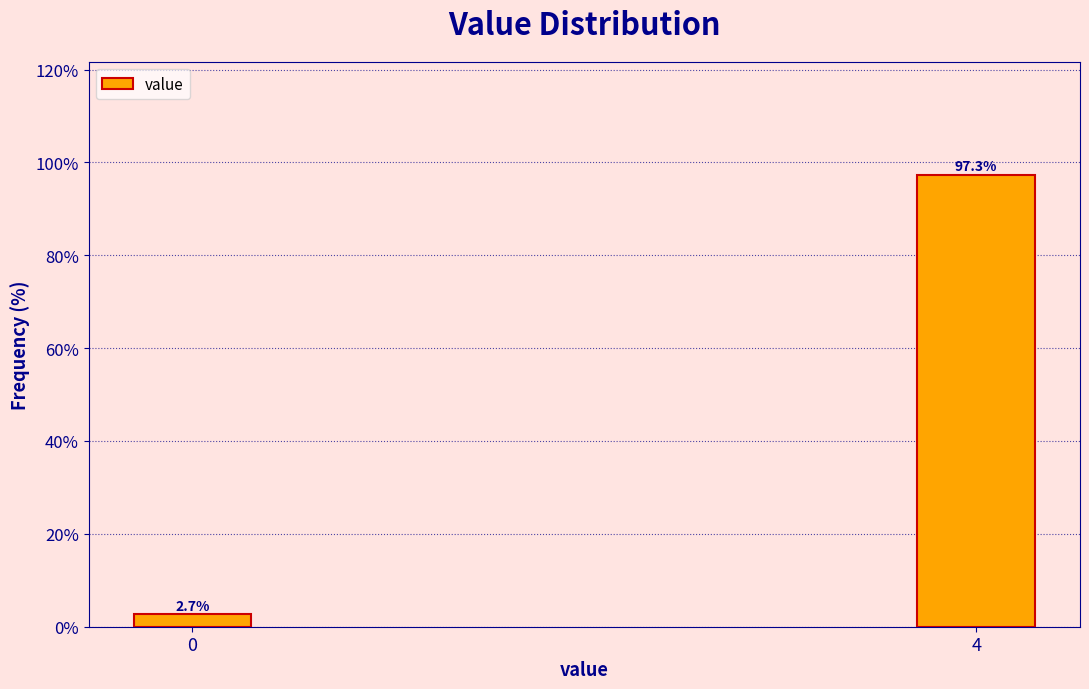

Reading left to right, list all the values displayed in this chart.

0=2.7	4=97.3